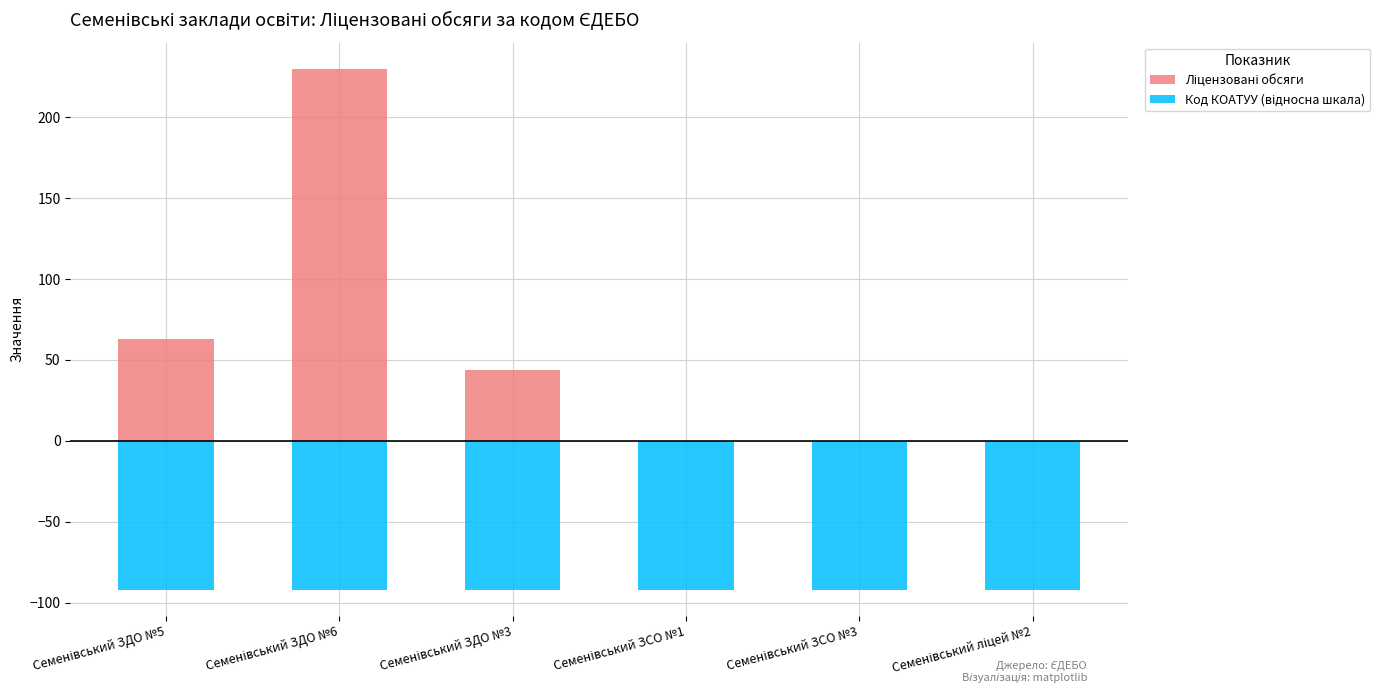

Is the value of Код КОАТУУ (відносна шкала) at Семенівський ліцей №2 greater than the value of Ліцензовані обсяги at Семенівський ЗДО №5?

No